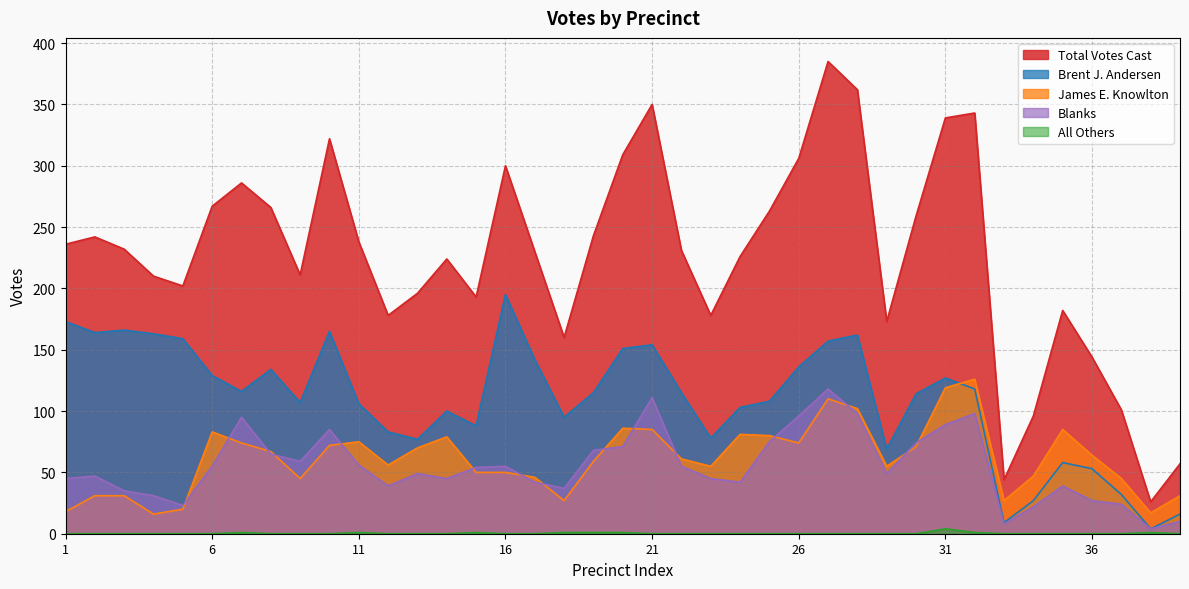

Which series has the largest total across all categories?

Total Votes Cast